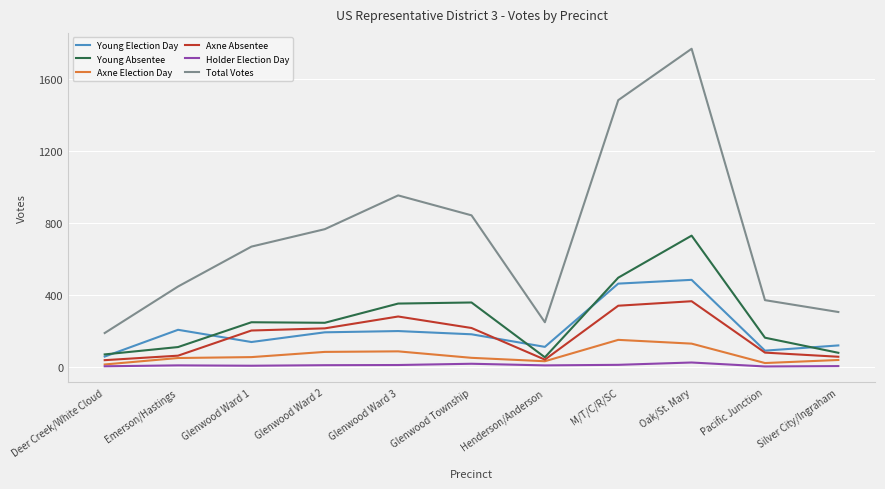

True or false: Young Absentee and Holder Election Day cross at least once.

False